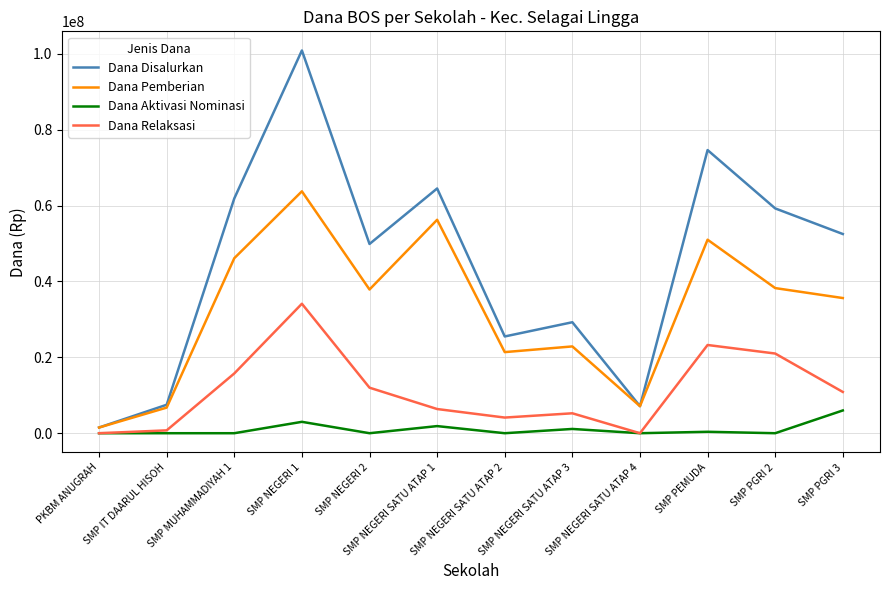

What are all the series names shown in the legend?

Dana Disalurkan, Dana Pemberian, Dana Aktivasi Nominasi, Dana Relaksasi